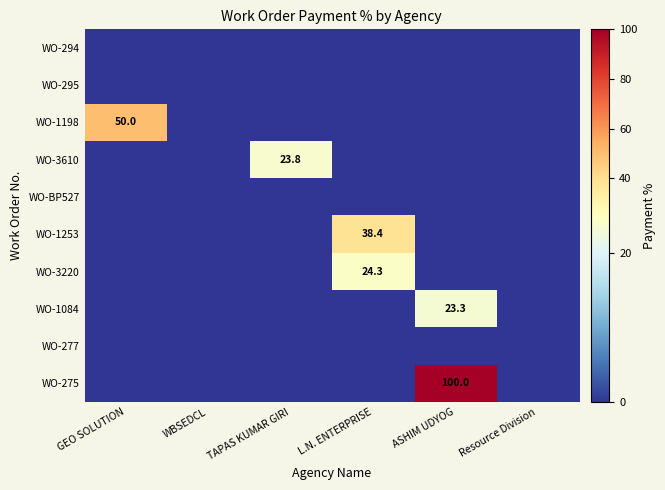

At which category is the sum across all series the highest?

ASHIM UDYOG